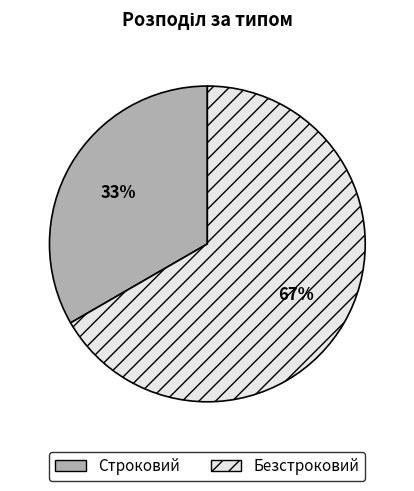

Which has a higher value, Строковий or Безстроковий?

Безстроковий